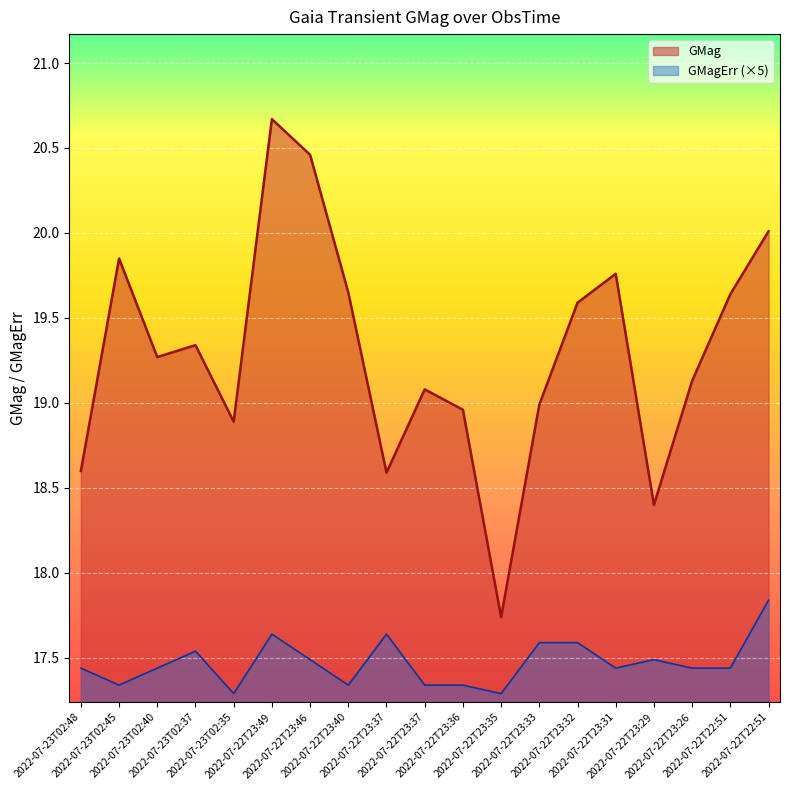

In GMagErr, how many points are higher than both neighbors (excluding endpoints)?

4